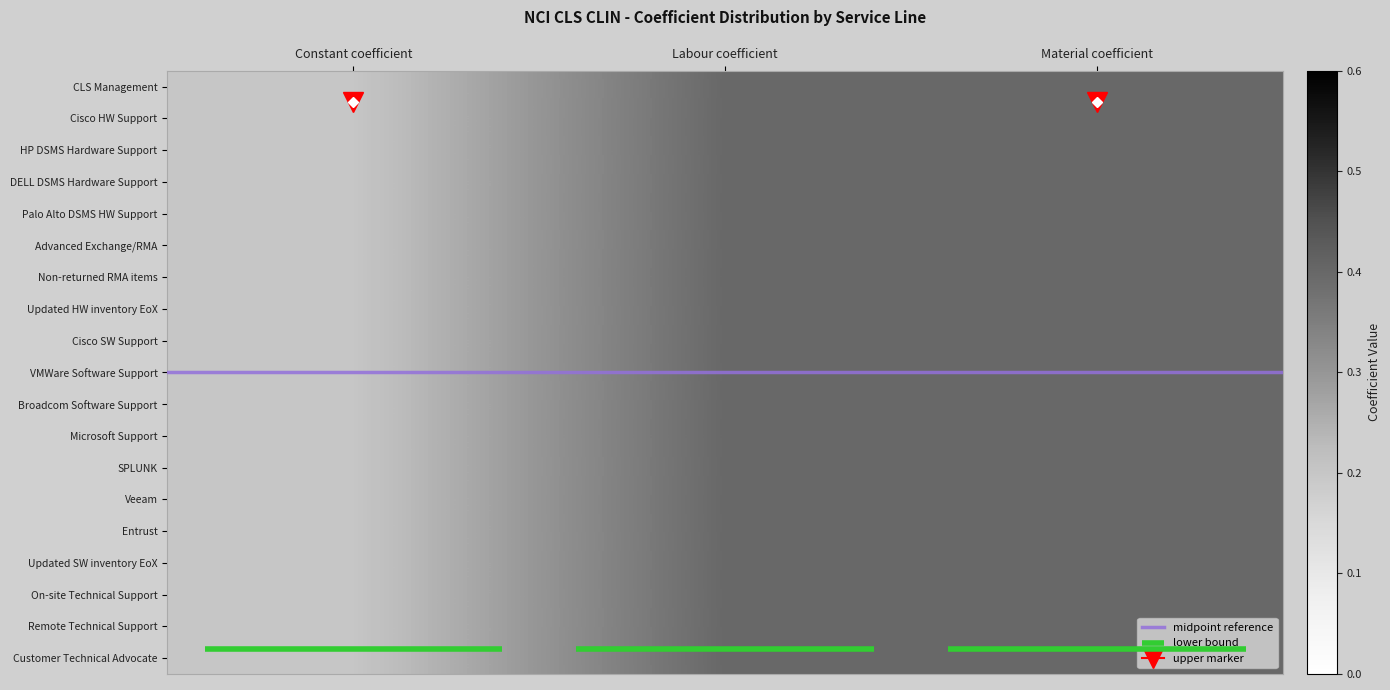

Where is Updated SW inventory EoX nearest to the value 0?

Constant coefficient